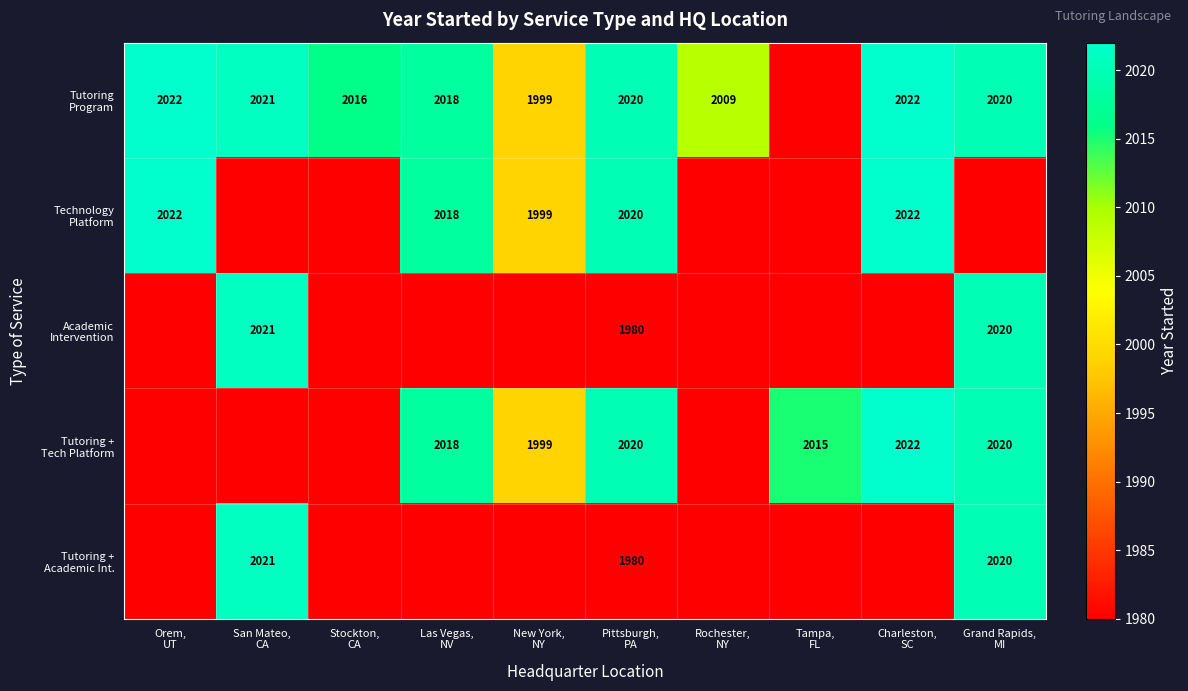

At which label is Technology Platform closest to 2001?

New York, NY